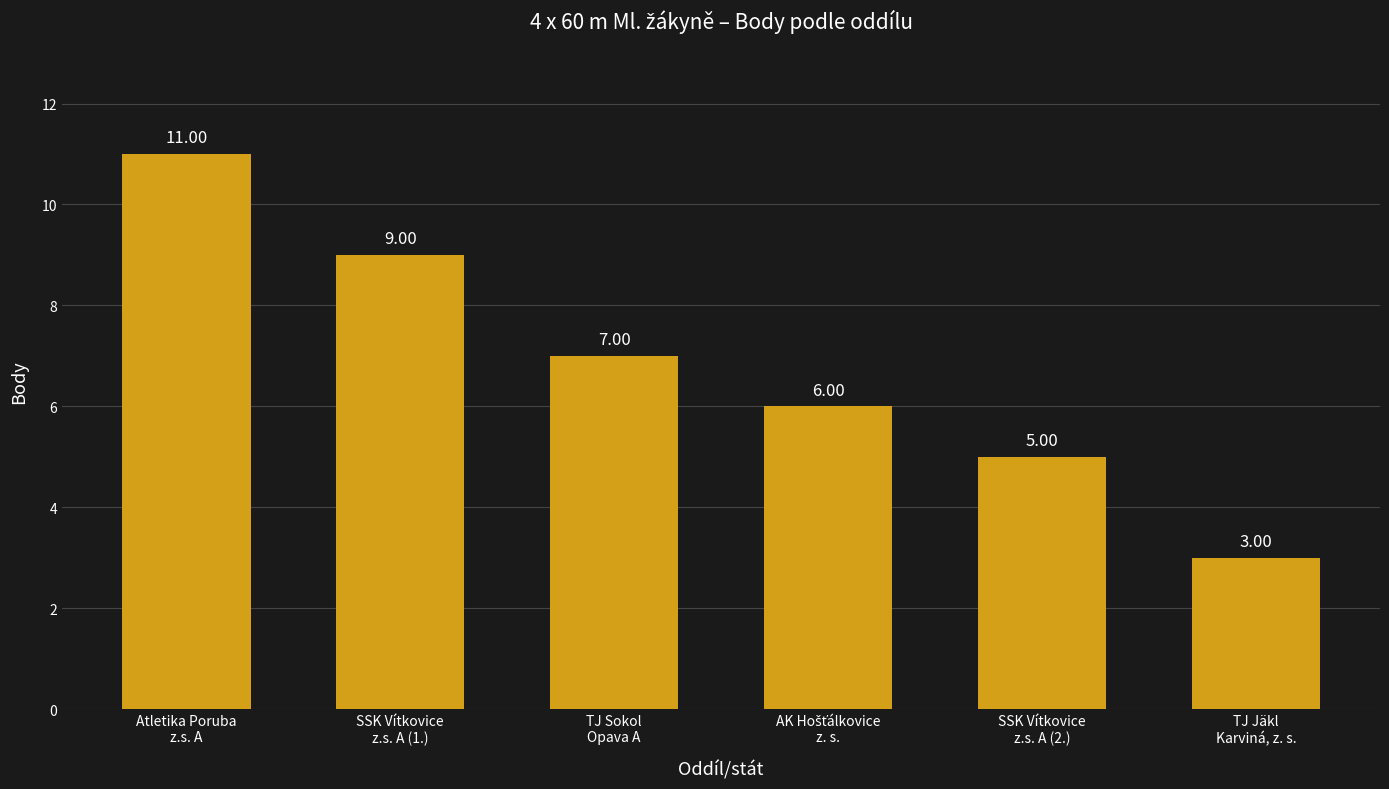

What is the greatest value displayed?

11